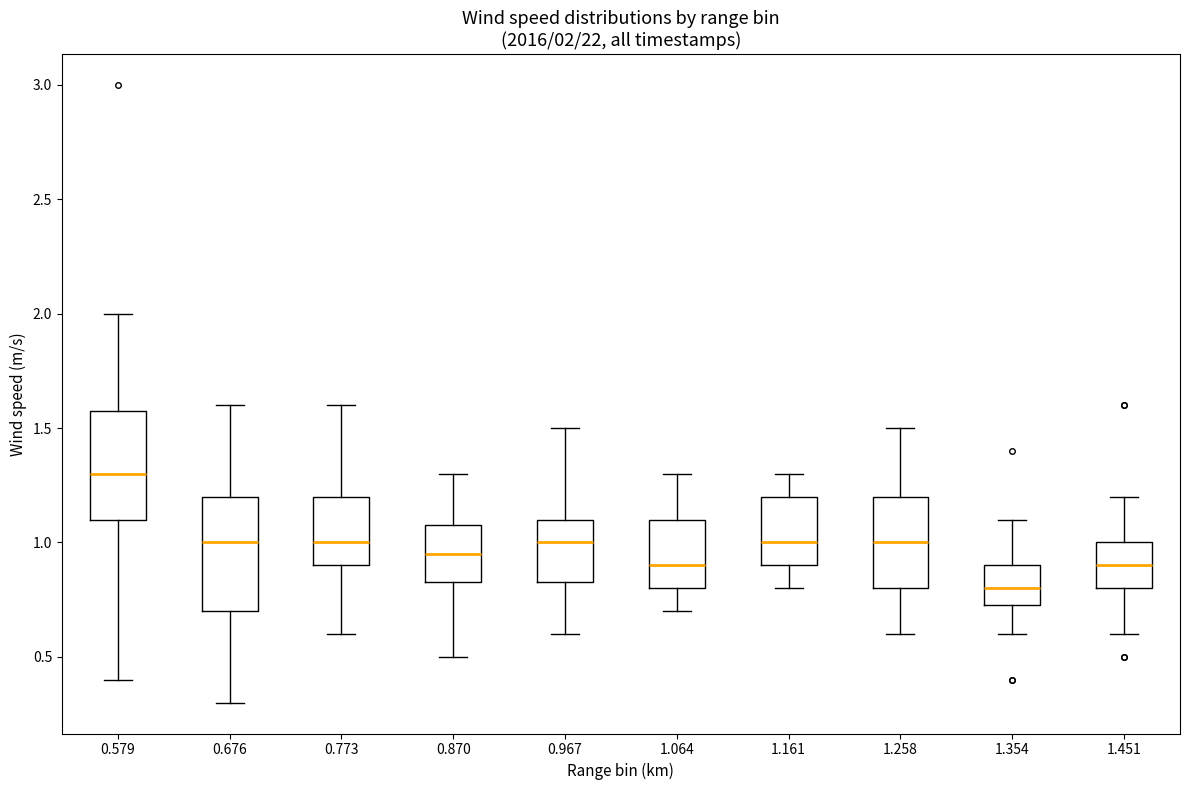

Which box's median line is the highest?

0.579